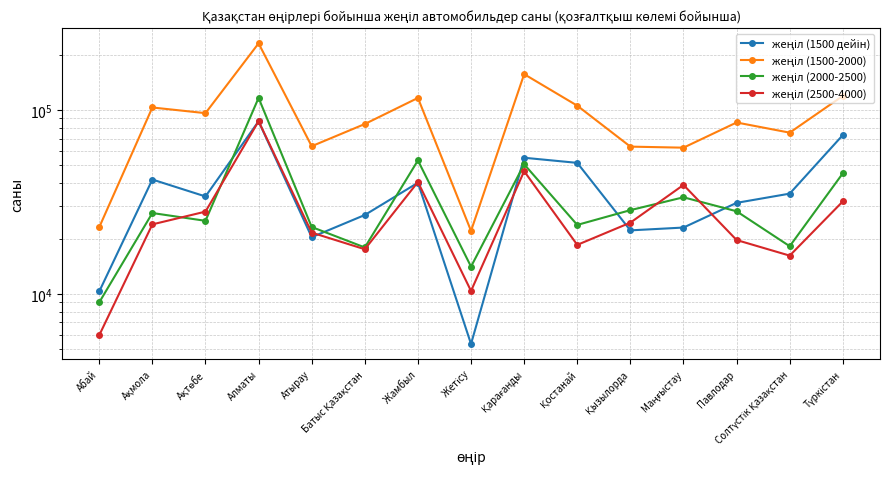

Which category has the highest value in the жеңіл (1500 дейін) series?

Алматы